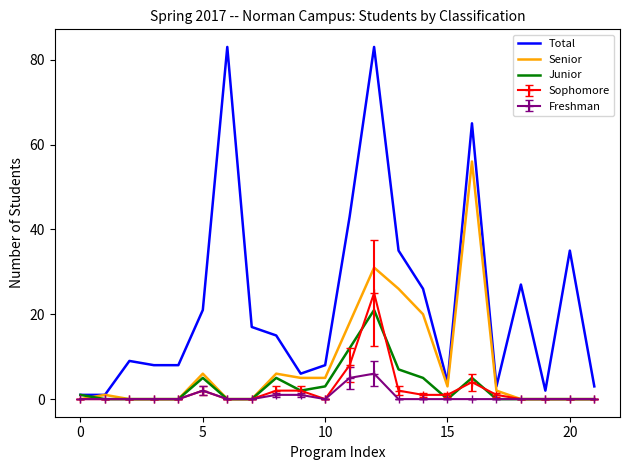

Which series has the largest total across all categories?

Total